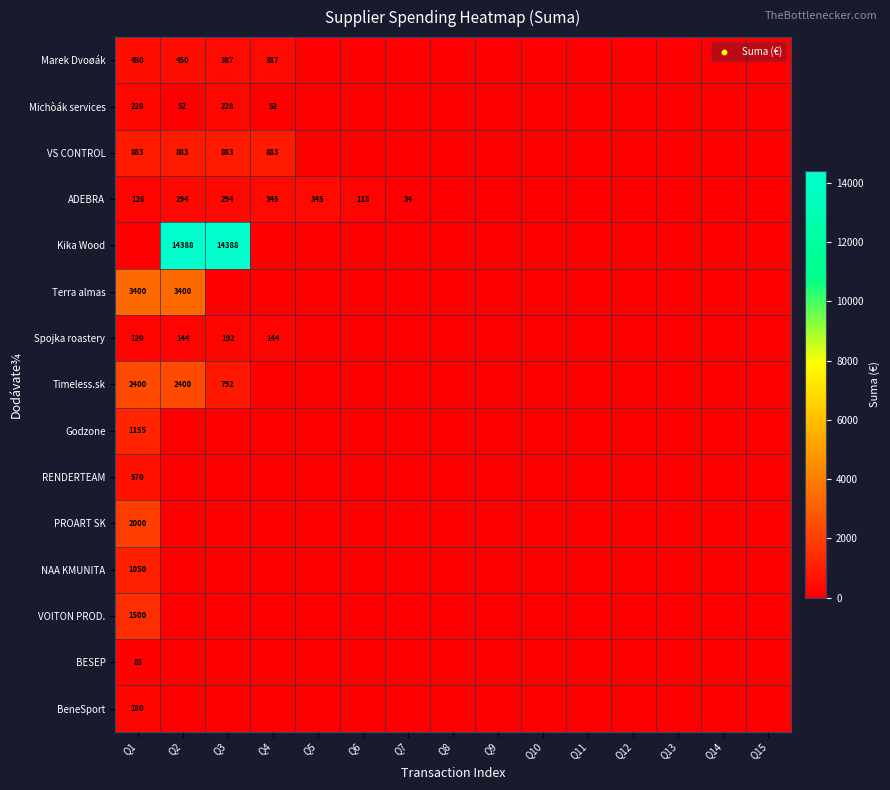

Is it true that ADEBRA equals 345 at Q4?

True